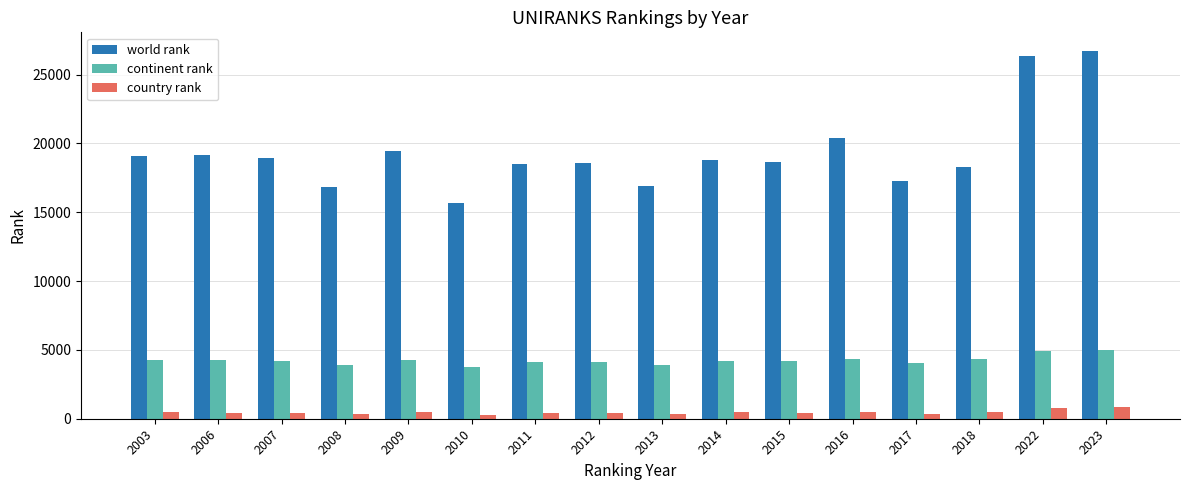

What is the total value across all series at 2015?

23195